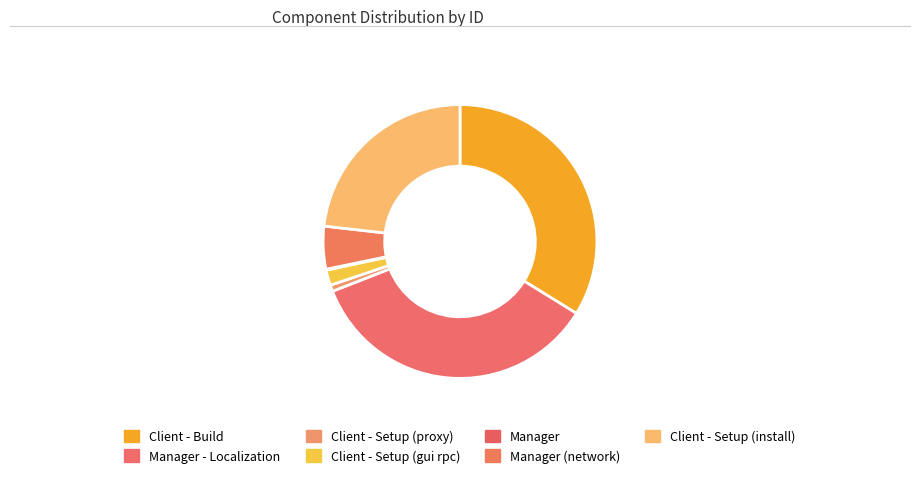

Rank the categories by value from highest to lowest.

Manager - Localization, Client - Build, Client - Setup (install), Manager (network), Client - Setup (gui rpc), Client - Setup (proxy), Manager